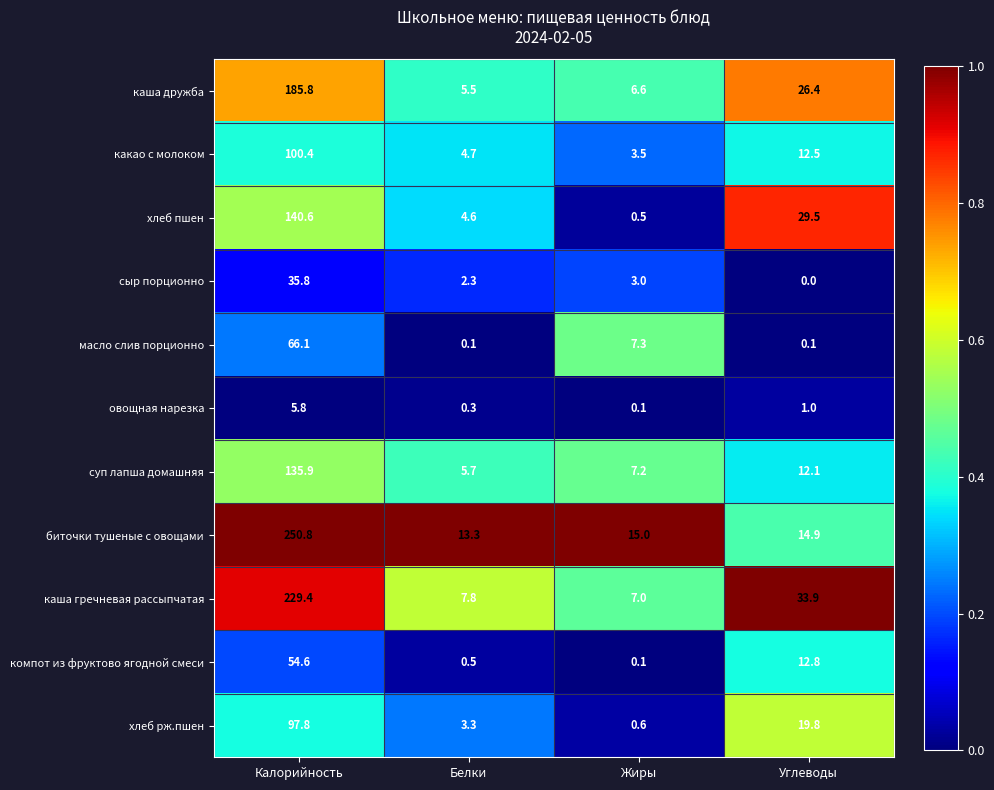

Rank the series at Углеводы from highest to lowest value.

каша гречневая рассыпчатая, хлеб пшен, каша дружба, хлеб рж.пшен, биточки тушеные с овощами, компот из фруктово ягодной смеси, какао с молоком, суп лапша домашняя, овощная нарезка, масло слив порционно, сыр порционно